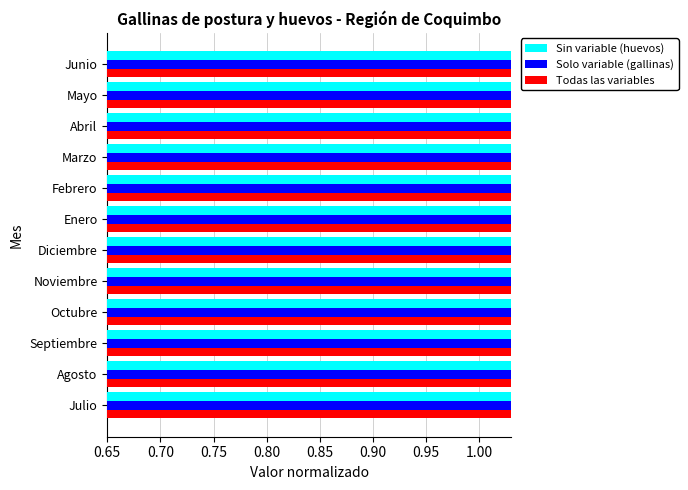

What are all the series names shown in the legend?

Sin variable (huevos), Solo variable (gallinas), Todas las variables